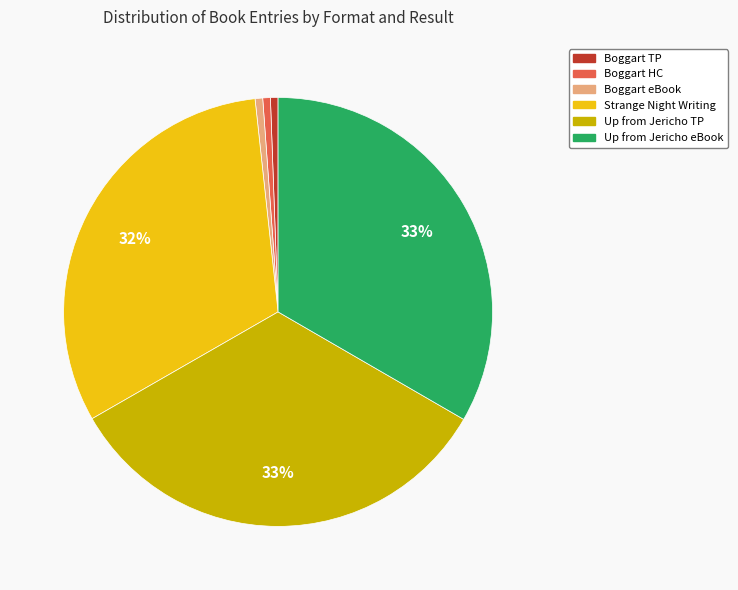

Does any single category account for the majority?

No